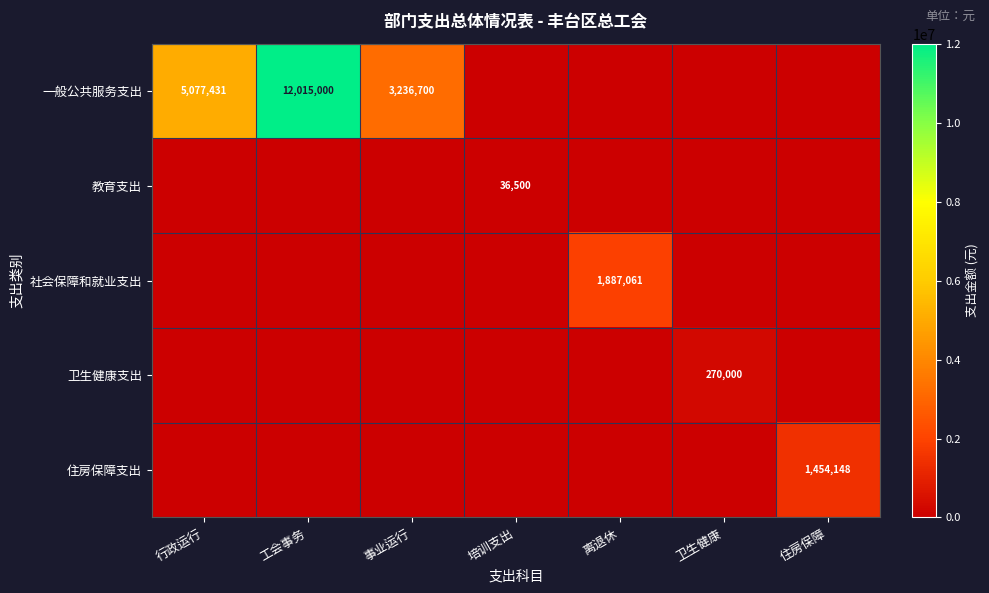

Is it true that 社会保障和就业支出 equals 1887061 at 离退休?

True